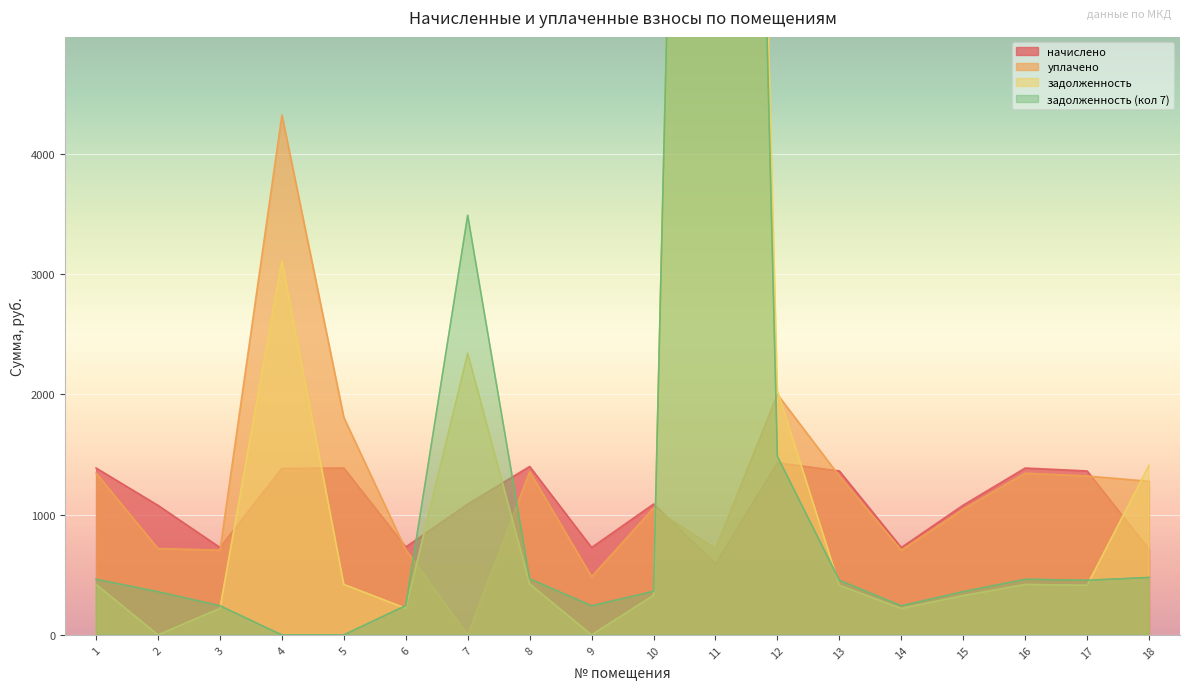

Which series has the largest total across all categories?

задолженность